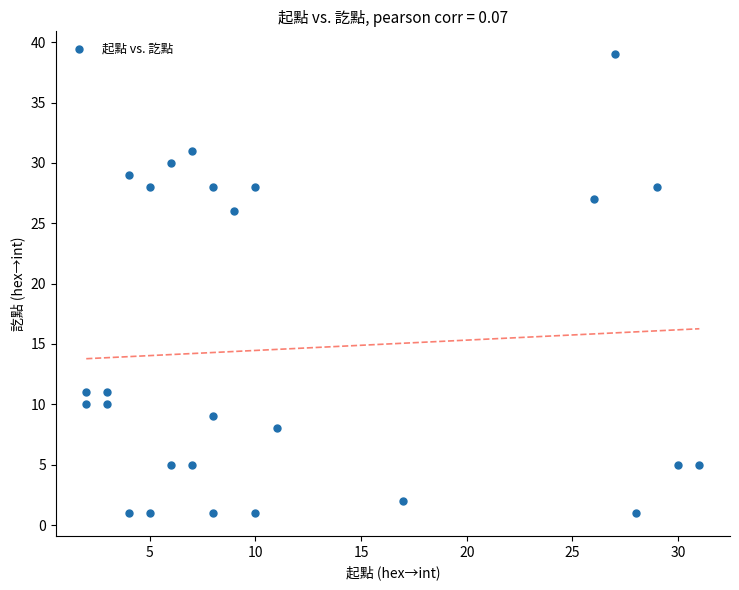

What is the range of Y values (max minus min)?

38